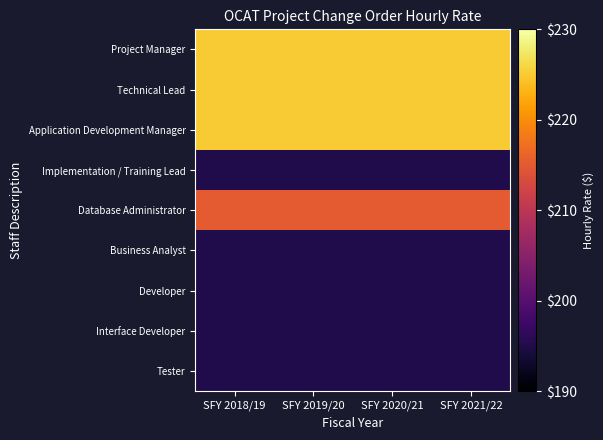

What is the difference between the highest and lowest values at SFY 2021/22?

30